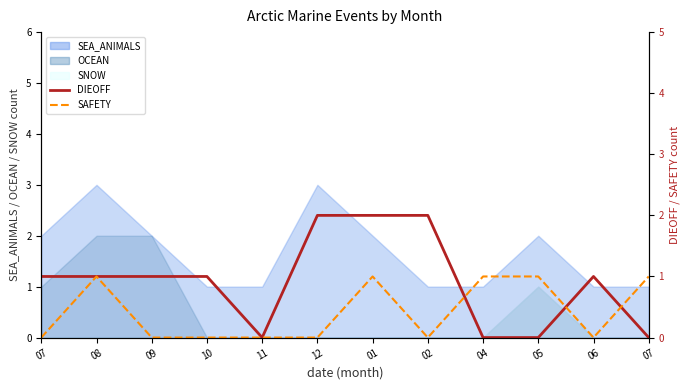

At which category does DIEOFF reach its first local valley?

11